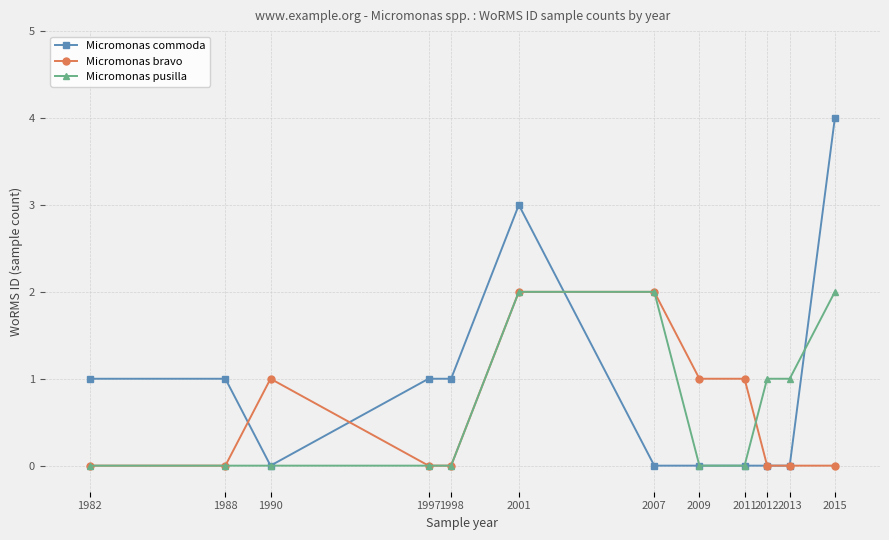

What is the total value across all series at 2007?

4